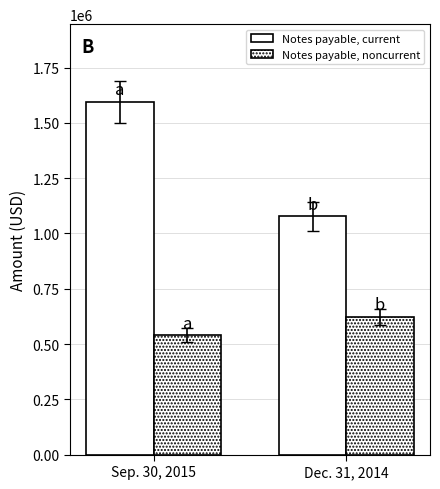

Count the Notes payable, current values in the range 1077235 to 1595672.

2